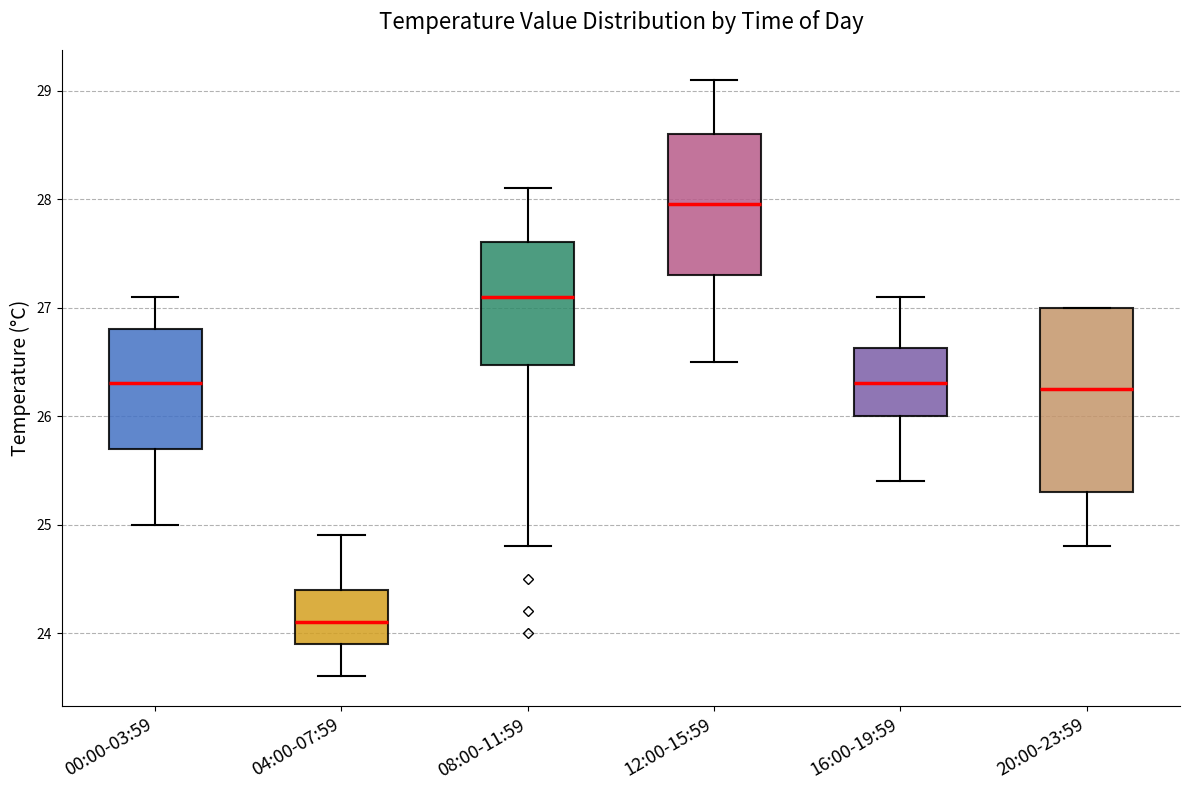

Reading left to right, read every box against the y-axis: the position of its median line, the range the box covers, and the ends of its whiskers. The values are not printed on the chart, so give them approximately, as read against the axis.

00:00-03:59: median 26.3, box 25.7 to 26.8, whiskers 25.0 to 27.1
04:00-07:59: median 24.1, box 23.9 to 24.4, whiskers 23.6 to 24.9
08:00-11:59: median 27.1, box 26.5 to 27.6, whiskers 24.8 to 28.1
12:00-15:59: median 28.0, box 27.3 to 28.6, whiskers 26.5 to 29.1
16:00-19:59: median 26.3, box 26.0 to 26.6, whiskers 25.4 to 27.1
20:00-23:59: median 26.3, box 25.3 to 27.0, whiskers 24.8 to 27.0